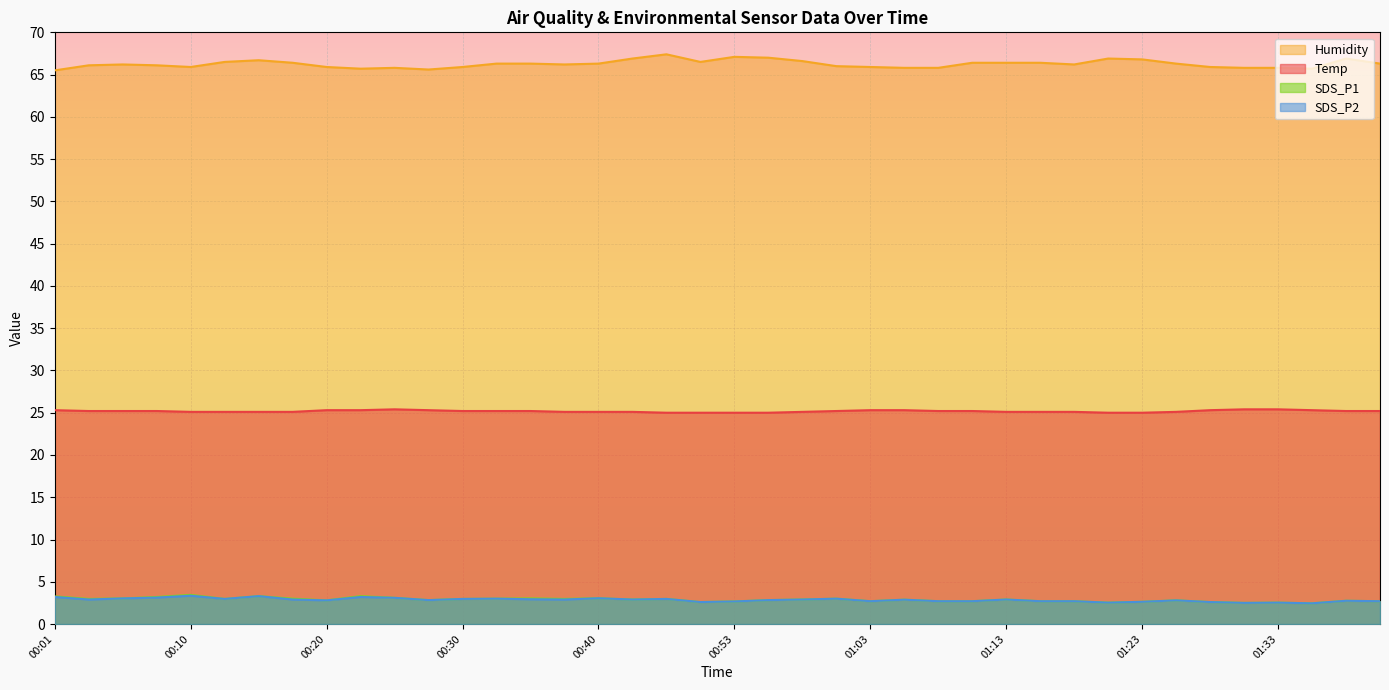

Does the chart display data point markers on the line(s)?

No